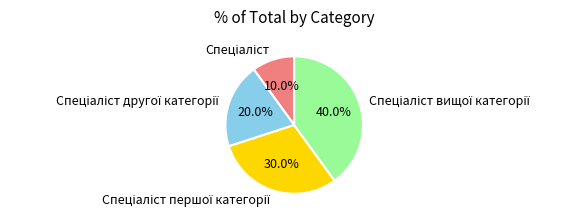

Is there any slice that represents more than half of the pie?

No